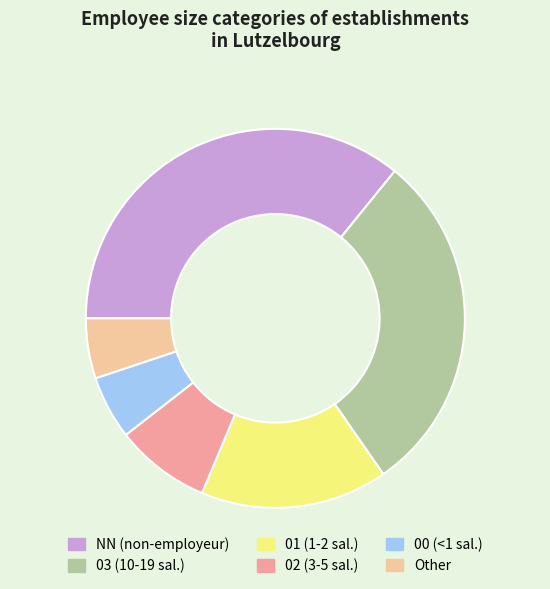

Is there any slice that represents more than half of the pie?

No